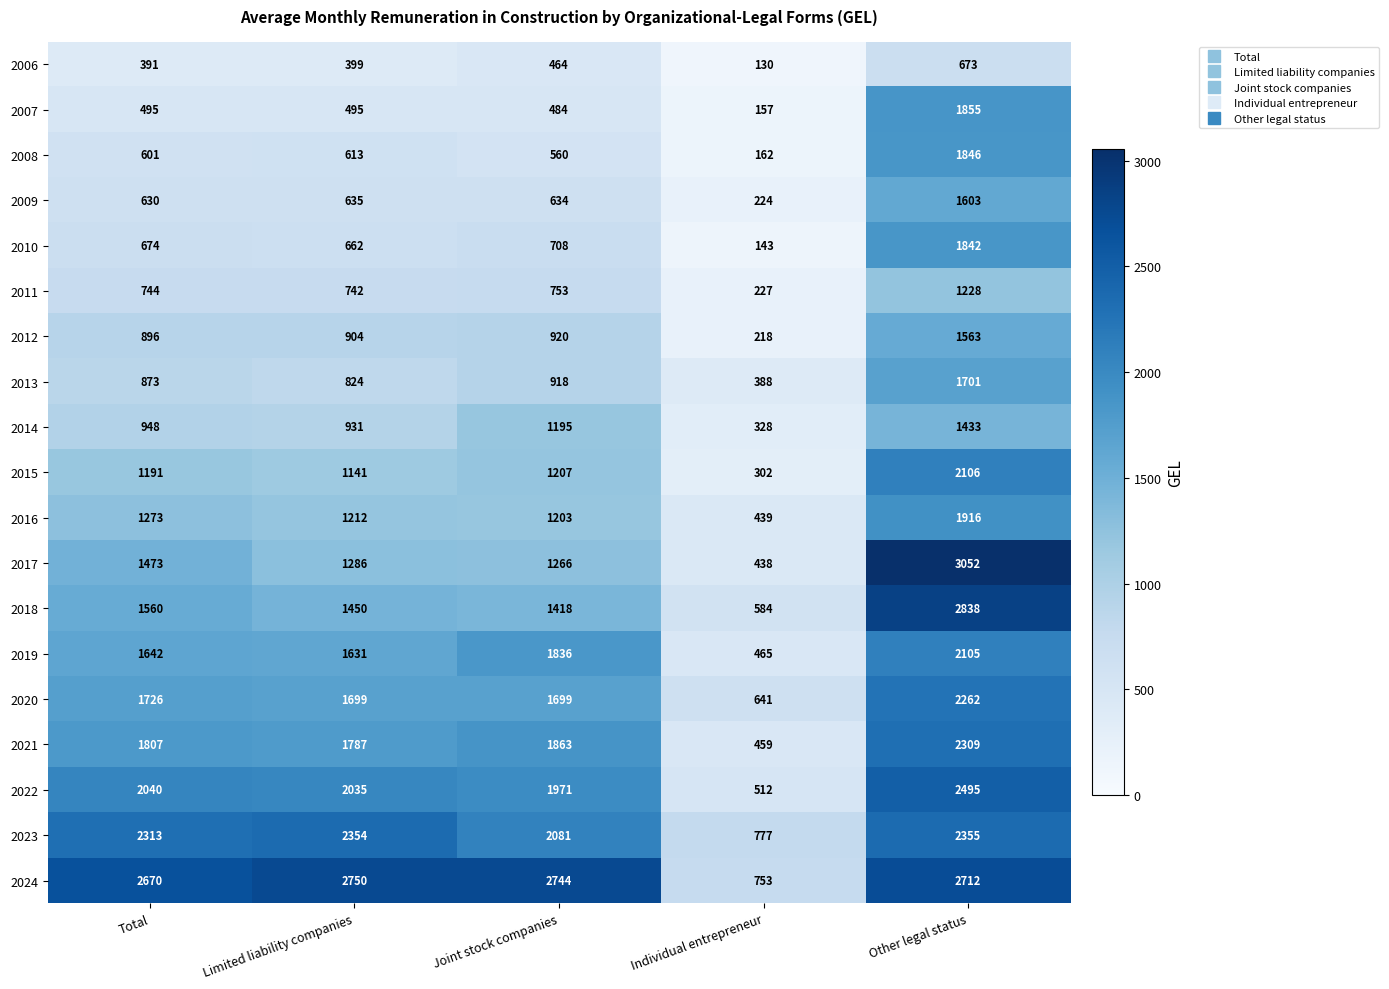

What is the minimum value shown in the chart?

130